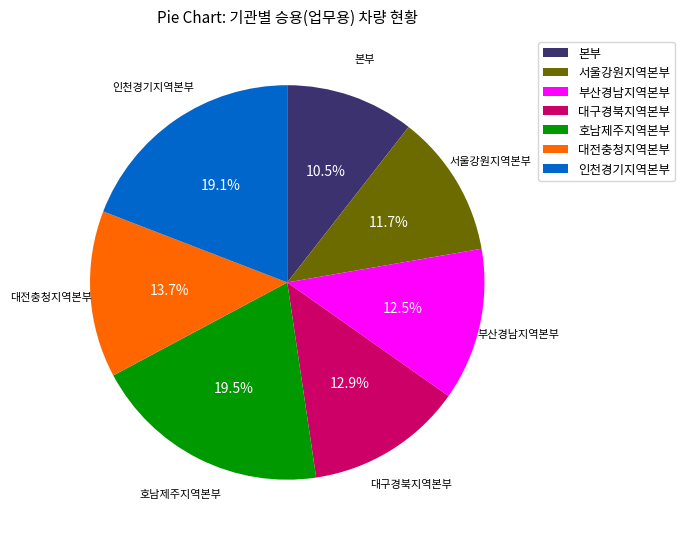

True or false: 서울강원지역본부 accounts for 12% of the total.

True